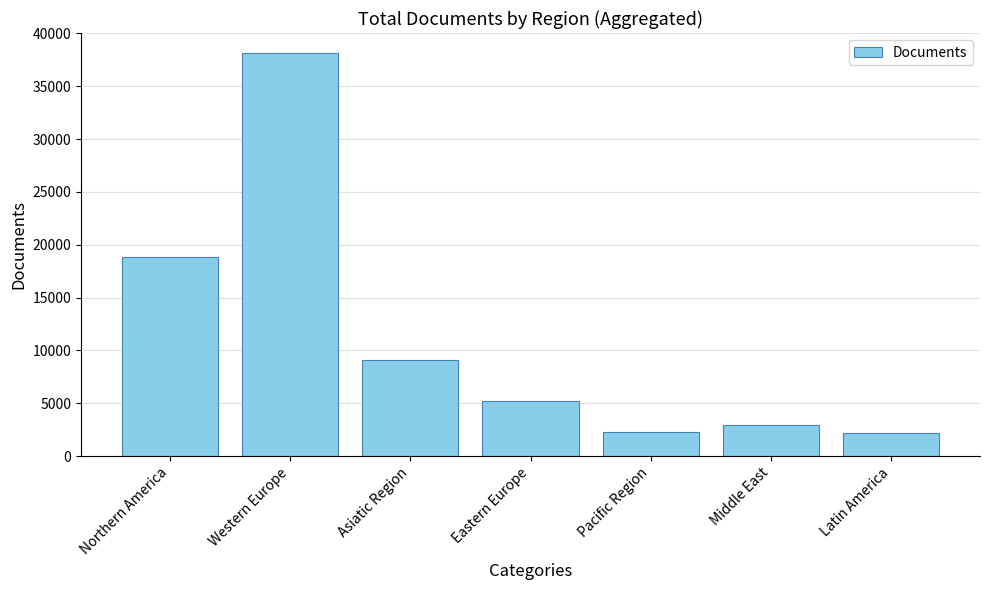

The value at Eastern Europe is 7080. True or false?

False